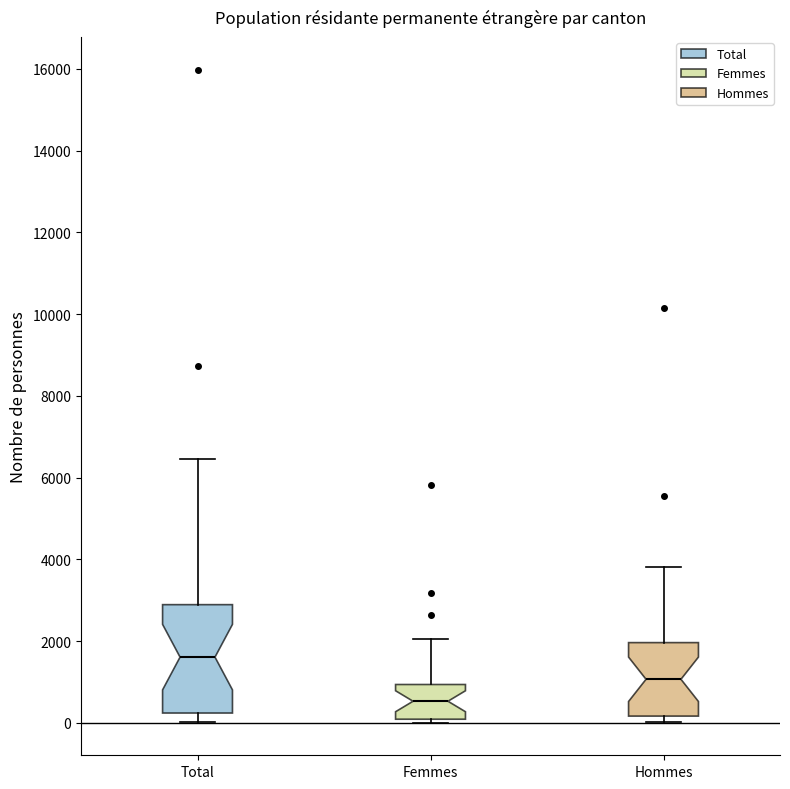

Reading left to right, transcribe this box plot: for each box, give where its median line is, the range the box spans, and where its two whiskers end, as read against the y-axis. The values are not printed on the chart, so give them approximately, as read against the axis.

Total: median 1600, box 200 to 2800, whiskers 0 to 6400
Femmes: median 600, box 0 to 1000, whiskers 0 (just below the box's lower edge) to 2000
Hommes: median 1000, box 200 to 2000, whiskers 0 to 3800